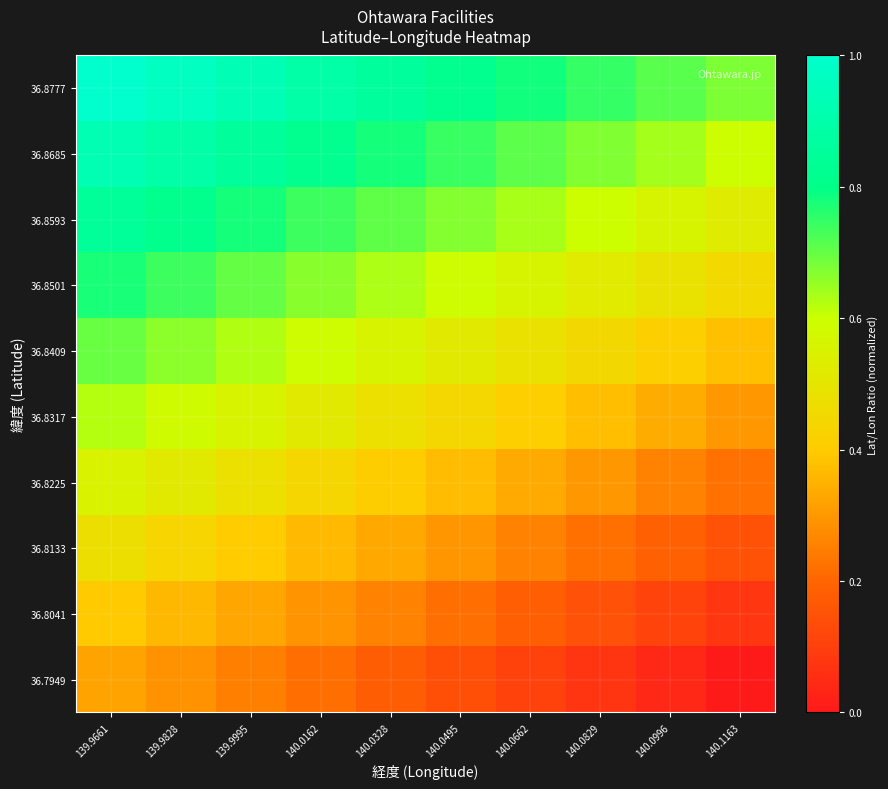

Reading left to right, what are all the values shown in this chart?

36.7949: 139.9661=0.3	139.9828=0.3	139.9995=0.3	140.0162=0.2	140.0328=0.2	140.0495=0.1	140.0662=0.1	140.0829=0.1	140.0996=0.0	140.1163=0.0
36.8041: 139.9661=0.4	139.9828=0.4	139.9995=0.3	140.0162=0.3	140.0328=0.3	140.0495=0.2	140.0662=0.2	140.0829=0.1	140.0996=0.1	140.1163=0.1
36.8133: 139.9661=0.5	139.9828=0.4	139.9995=0.4	140.0162=0.4	140.0328=0.3	140.0495=0.3	140.0662=0.3	140.0829=0.2	140.0996=0.2	140.1163=0.2
36.8225: 139.9661=0.5	139.9828=0.5	139.9995=0.5	140.0162=0.4	140.0328=0.4	140.0495=0.4	140.0662=0.3	140.0829=0.3	140.0996=0.3	140.1163=0.2
36.8317: 139.9661=0.6	139.9828=0.6	139.9995=0.6	140.0162=0.5	140.0328=0.5	140.0495=0.4	140.0662=0.4	140.0829=0.4	140.0996=0.3	140.1163=0.3
36.8409: 139.9661=0.7	139.9828=0.7	139.9995=0.6	140.0162=0.6	140.0328=0.6	140.0495=0.5	140.0662=0.5	140.0829=0.4	140.0996=0.4	140.1163=0.4
36.8501: 139.9661=0.8	139.9828=0.7	139.9995=0.7	140.0162=0.7	140.0328=0.6	140.0495=0.6	140.0662=0.6	140.0829=0.5	140.0996=0.5	140.1163=0.5
36.8593: 139.9661=0.8	139.9828=0.8	139.9995=0.8	140.0162=0.7	140.0328=0.7	140.0495=0.7	140.0662=0.6	140.0829=0.6	140.0996=0.6	140.1163=0.5
36.8685: 139.9661=0.9	139.9828=0.9	139.9995=0.9	140.0162=0.8	140.0328=0.8	140.0495=0.7	140.0662=0.7	140.0829=0.7	140.0996=0.6	140.1163=0.6
36.8777: 139.9661=1.0	139.9828=1.0	139.9995=0.9	140.0162=0.9	140.0328=0.9	140.0495=0.8	140.0662=0.8	140.0829=0.7	140.0996=0.7	140.1163=0.7